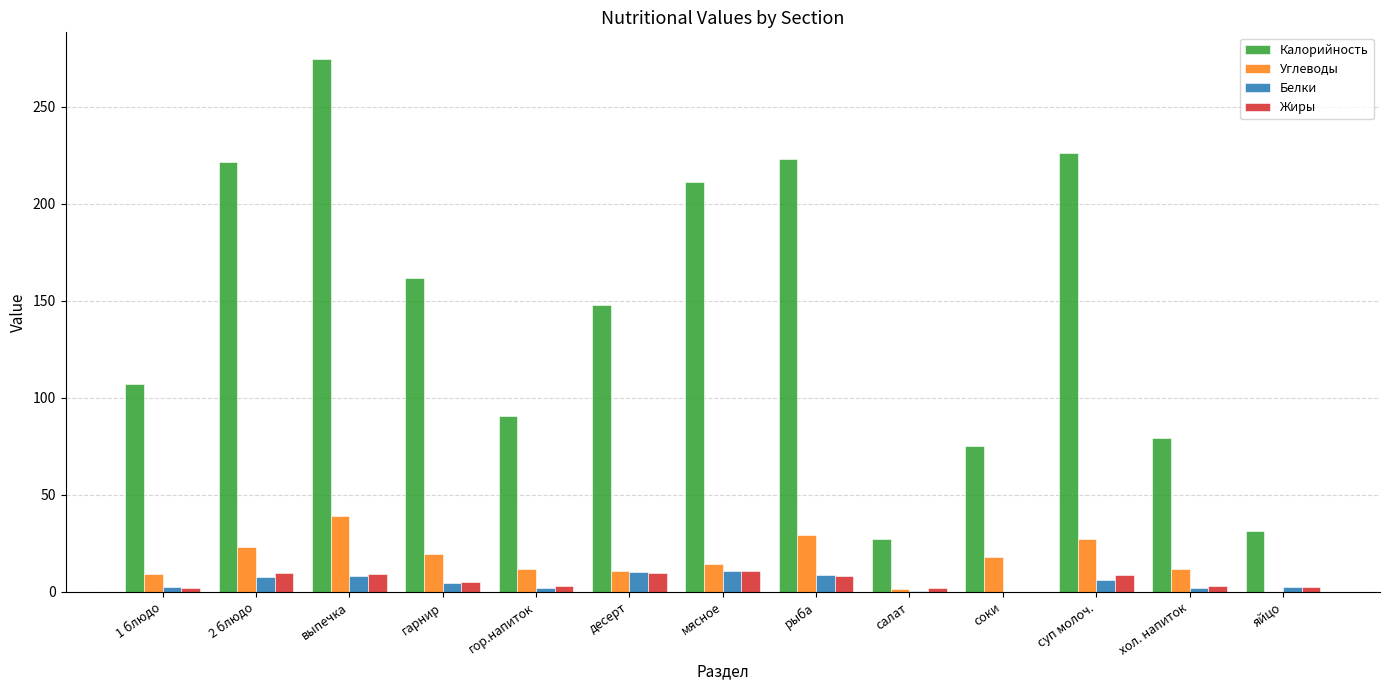

At which category is the sum across all series the highest?

выпечка